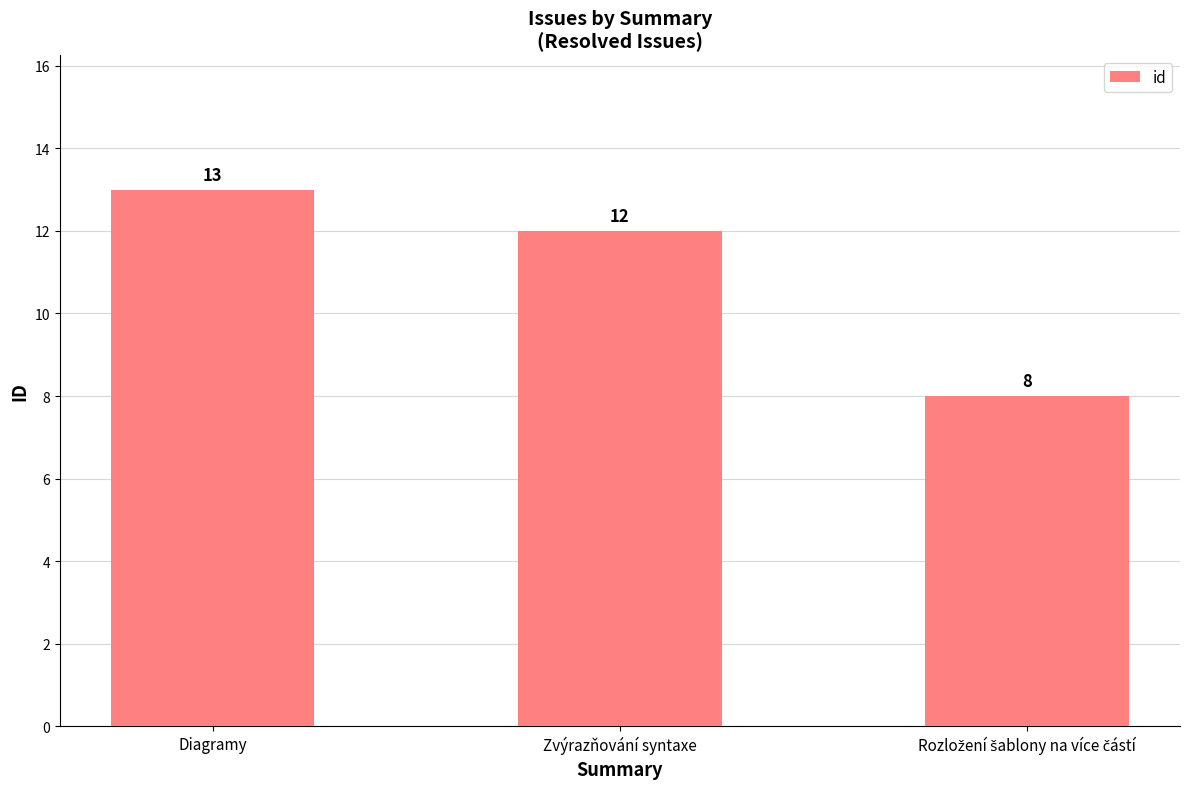

What is the value of the 2nd bar from the left?

12